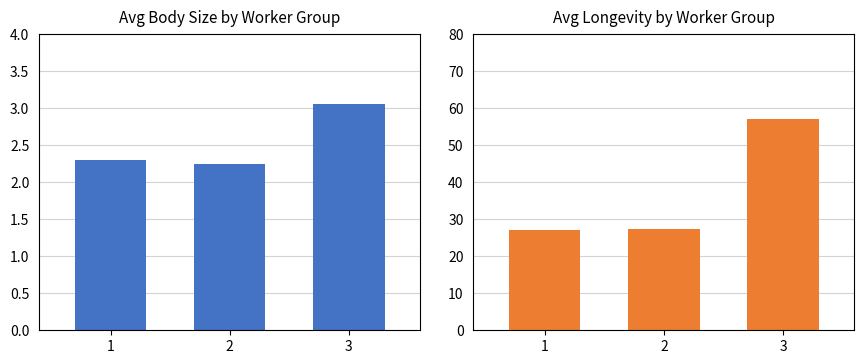

List the labels in order of Avg Longevity value, largest first.

3, 2, 1